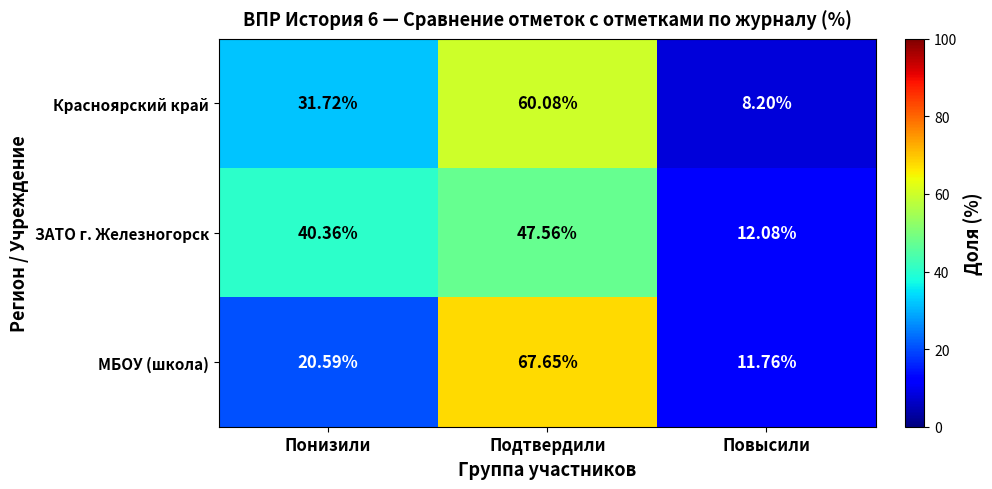

Where does the МБОУ (школа) series first go above 20?

Понизили